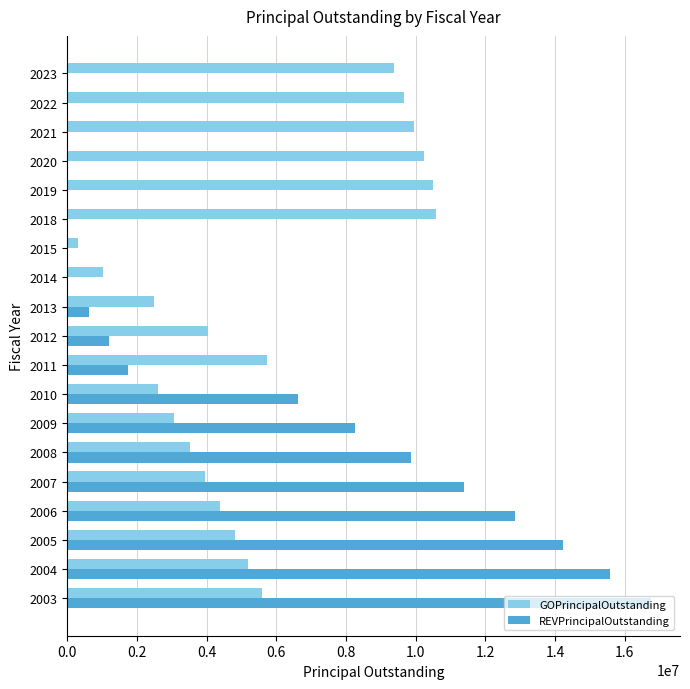

What is the sum of all GOPrincipalOutstanding values?

106985000